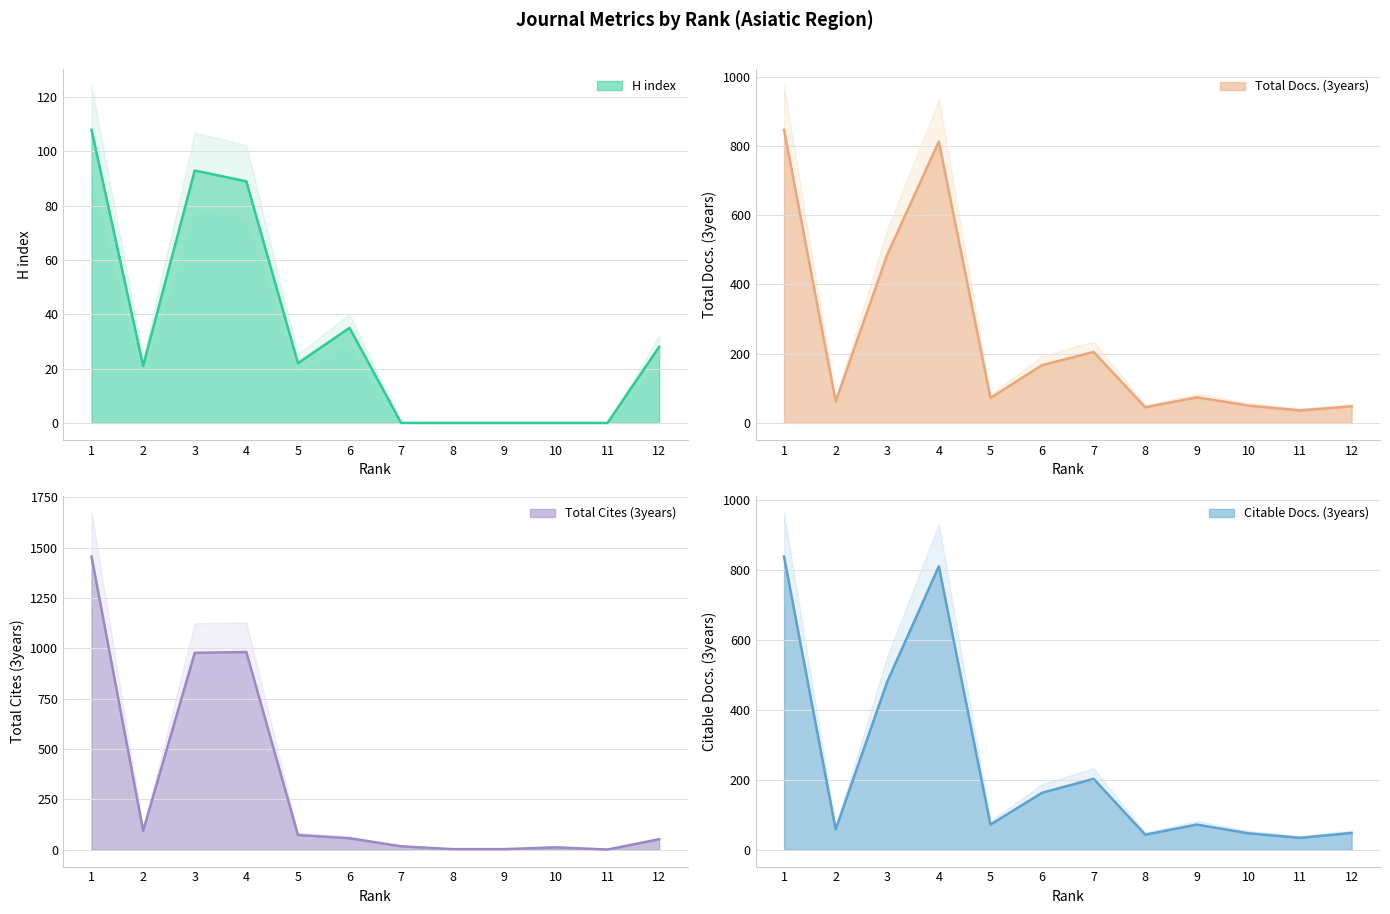

Between 7 and 8, which series saw the biggest shift?

Total Docs. (3years)